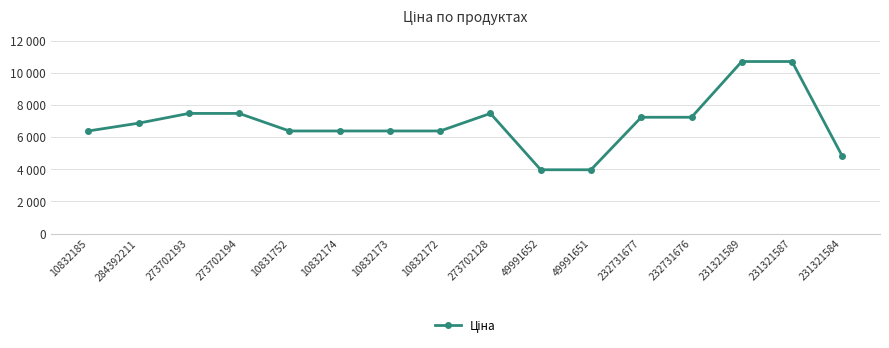

Is this an area chart (filled region under the line)?

No